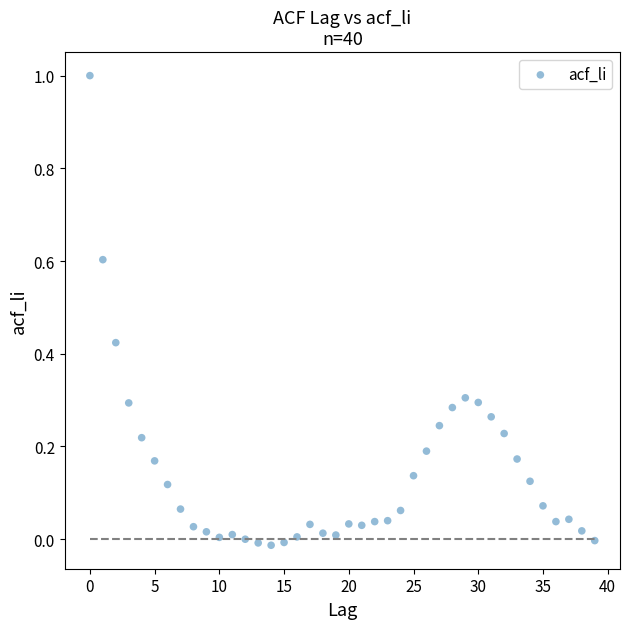

What is the range of Y values (max minus min)?

1.0